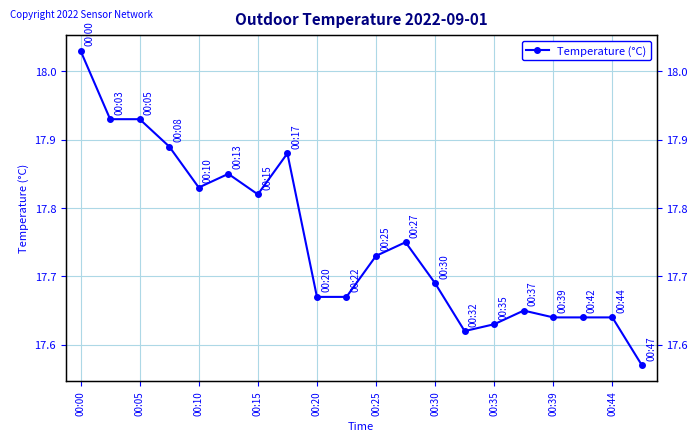

What is the difference between the maximum and minimum values?

0.5